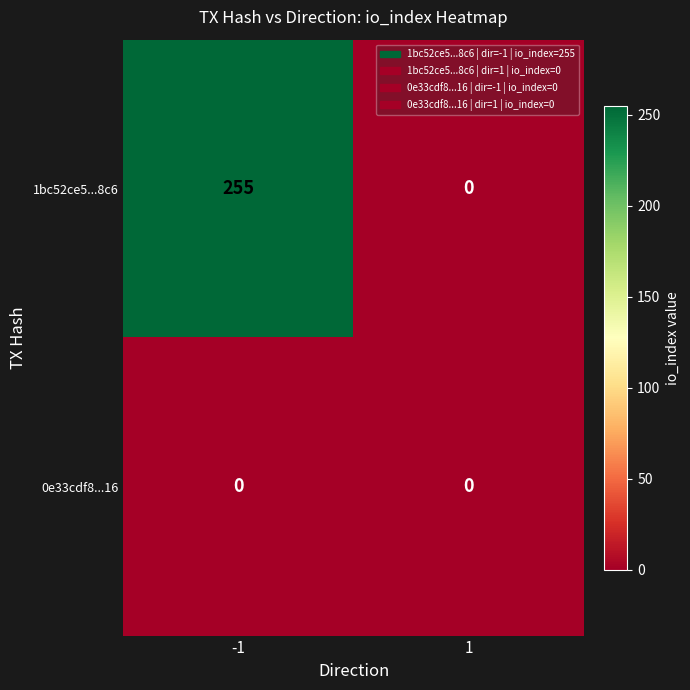

Which series has the widest spread of values?

1bc52ce5...8c6